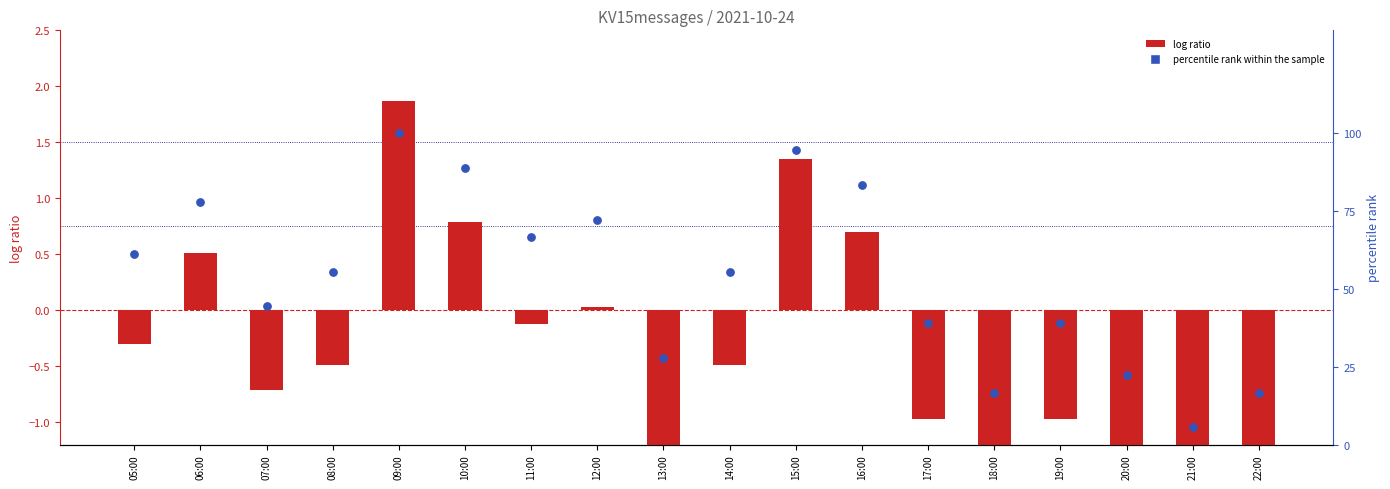

What are all the series names shown in the legend?

log ratio, percentile rank within the sample